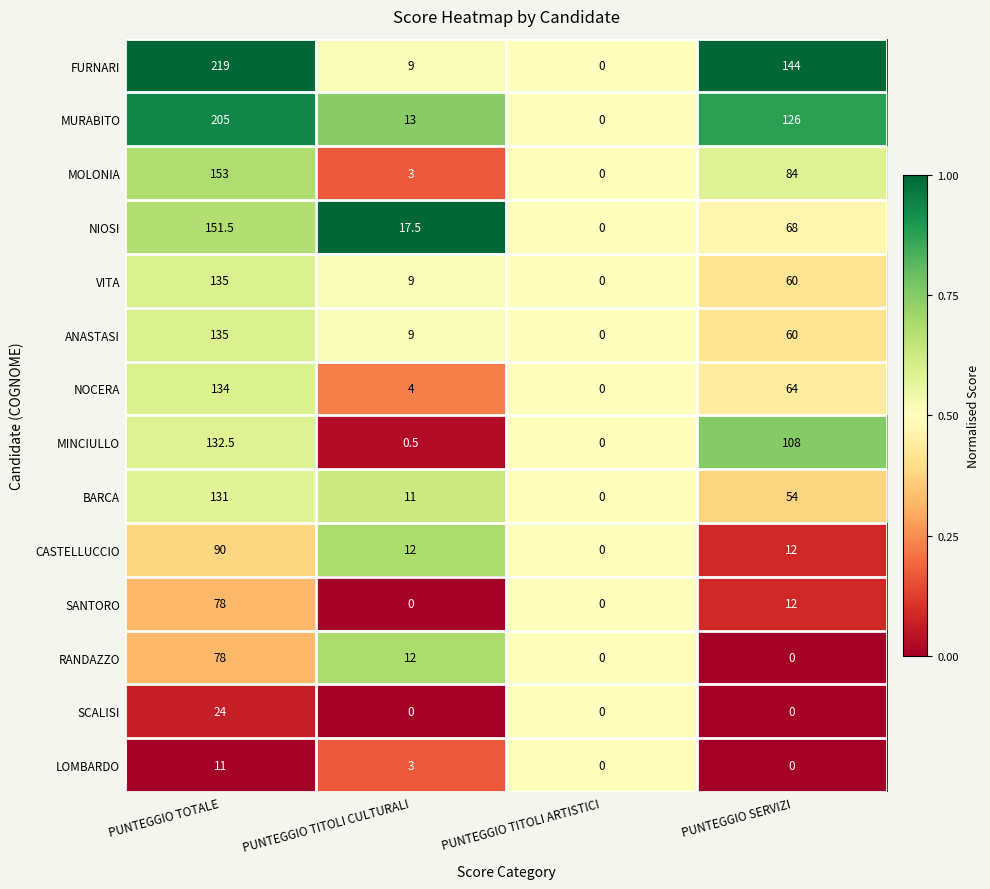

What is the difference between the second highest and second lowest values in the MURABITO series?

113.0